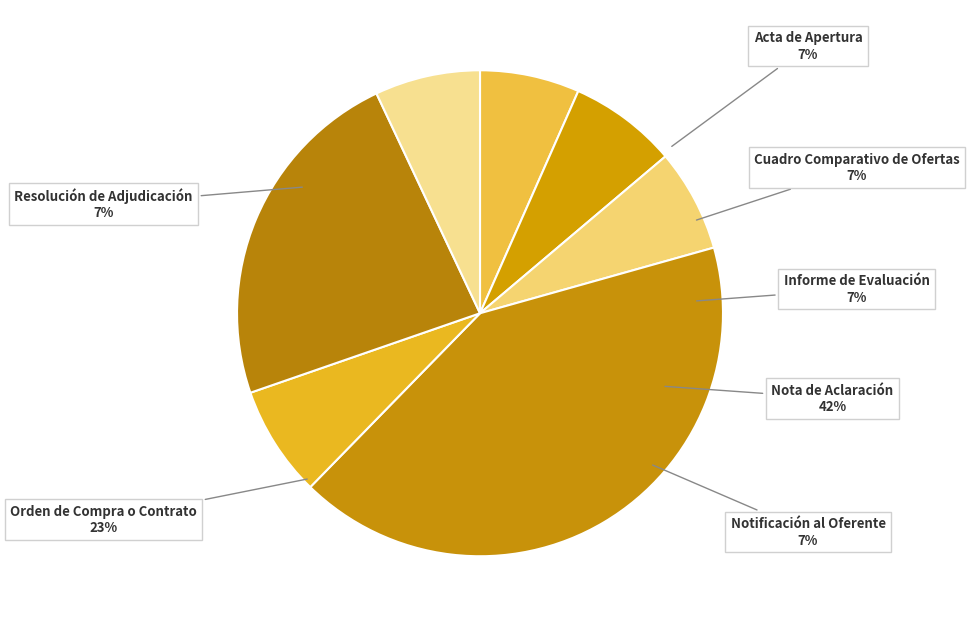

What is the smallest slice in the pie chart?

Acta de Apertura